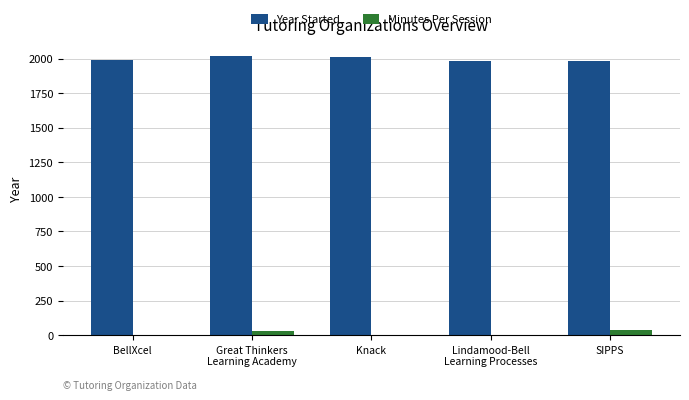

How many data points does each series have?

5